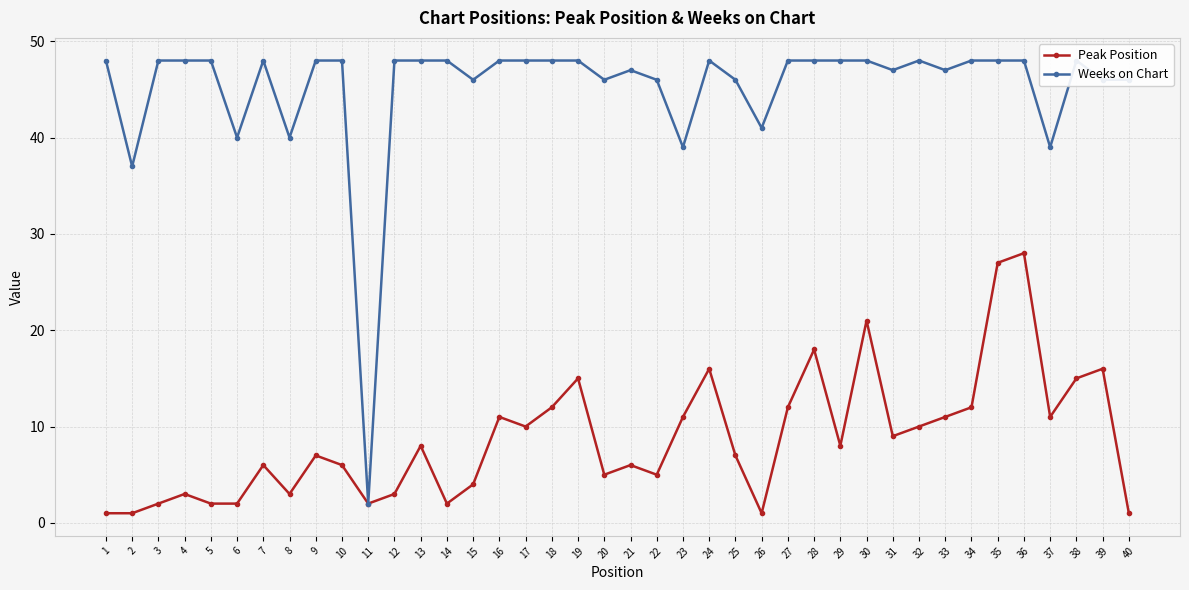

What is the approximate value of Weeks on Chart at 2, to the nearest 5?

35